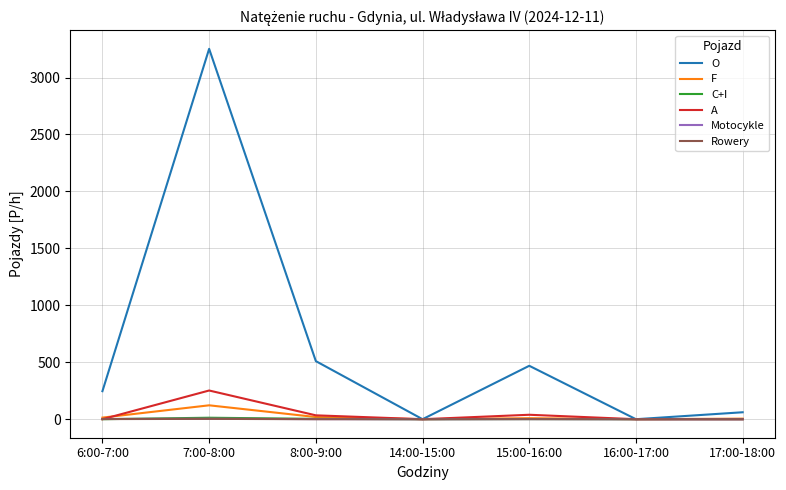

The Motocykle series shows 1 at 8:00-9:00. True or false?

True